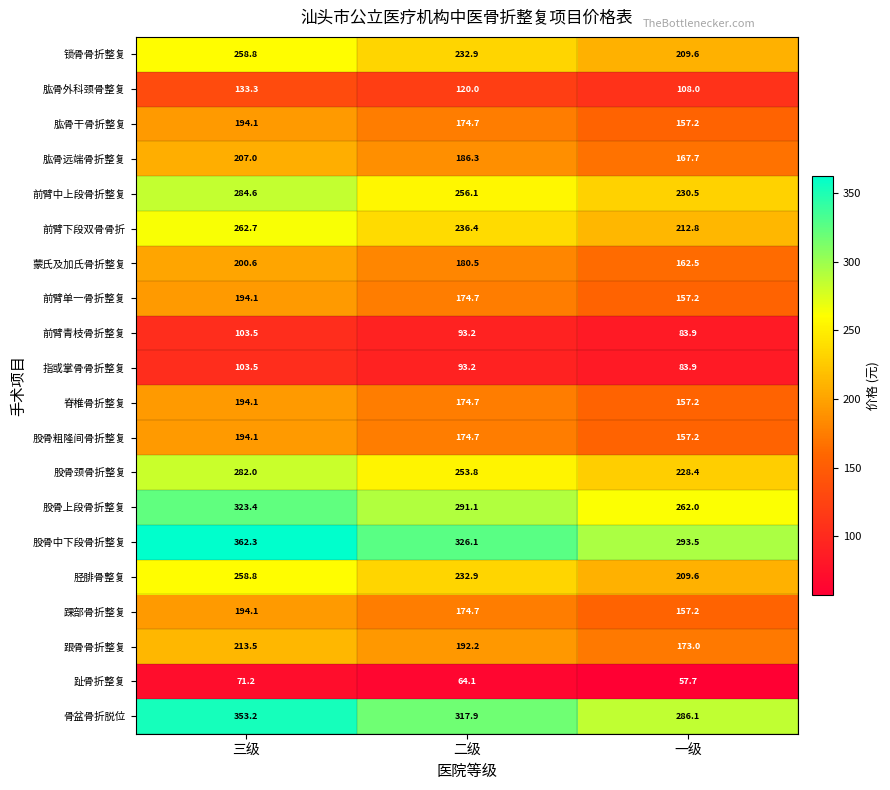

Between 二级 and 一级, which series saw the biggest shift?

股骨中下段骨折整复